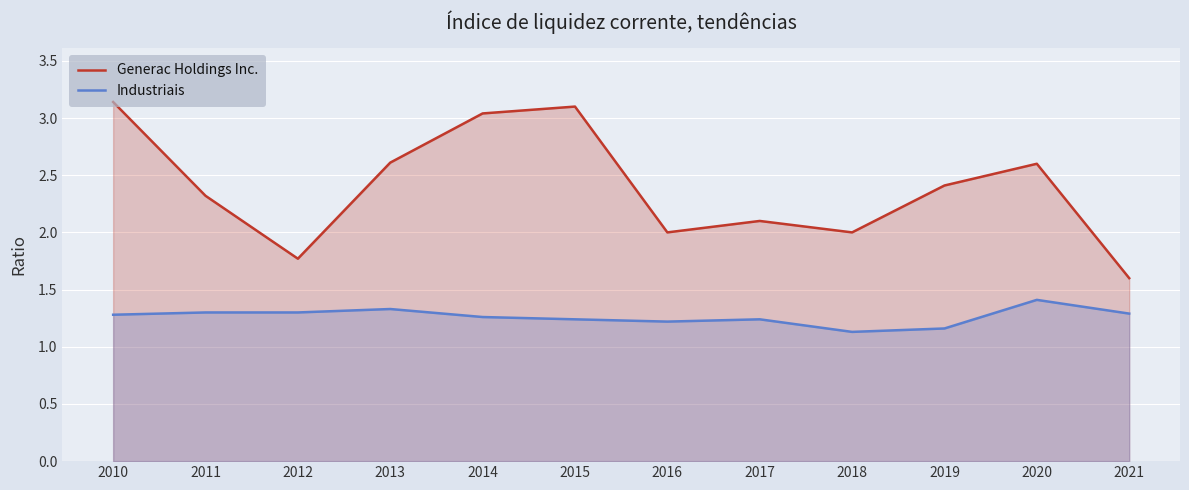

True or false: Industriais and Generac Holdings Inc. intersect in this chart.

False